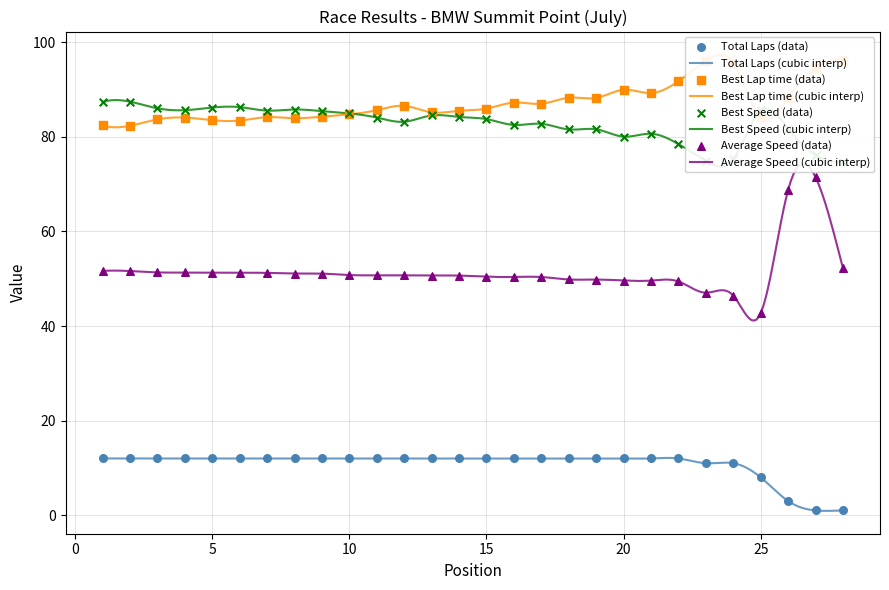

Which series has the largest Y range (max minus min)?

Average Speed